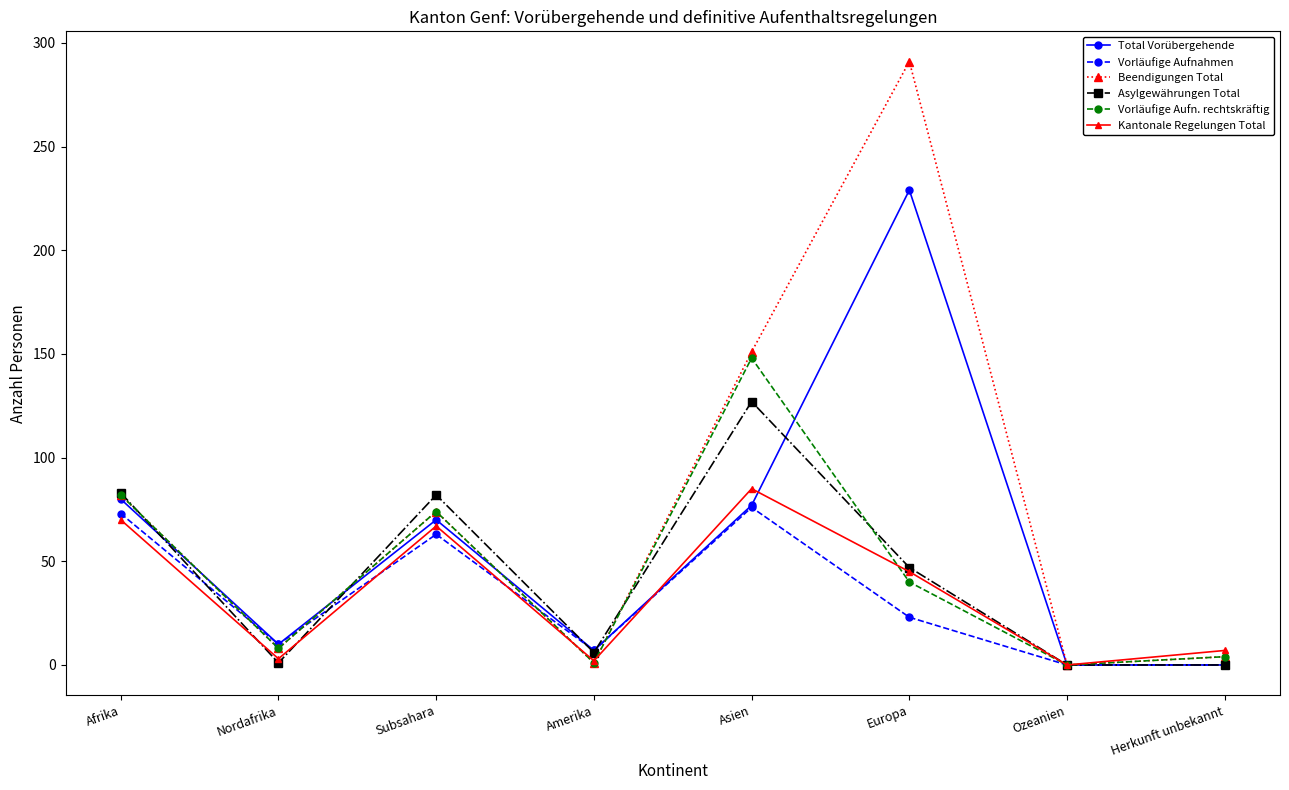

At which label does Kantonale Regelungen Total reach its peak?

Asien